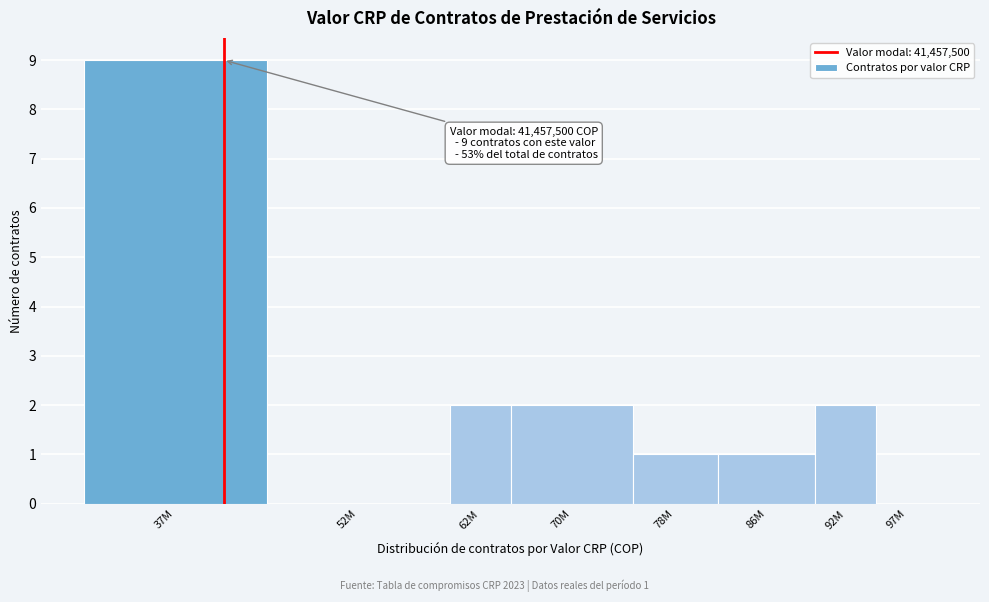

Reading left to right, what are all the values shown in this chart?

37M=9	52M=0	62M=2	70M=2	78M=1	86M=1	92M=2	97M=0